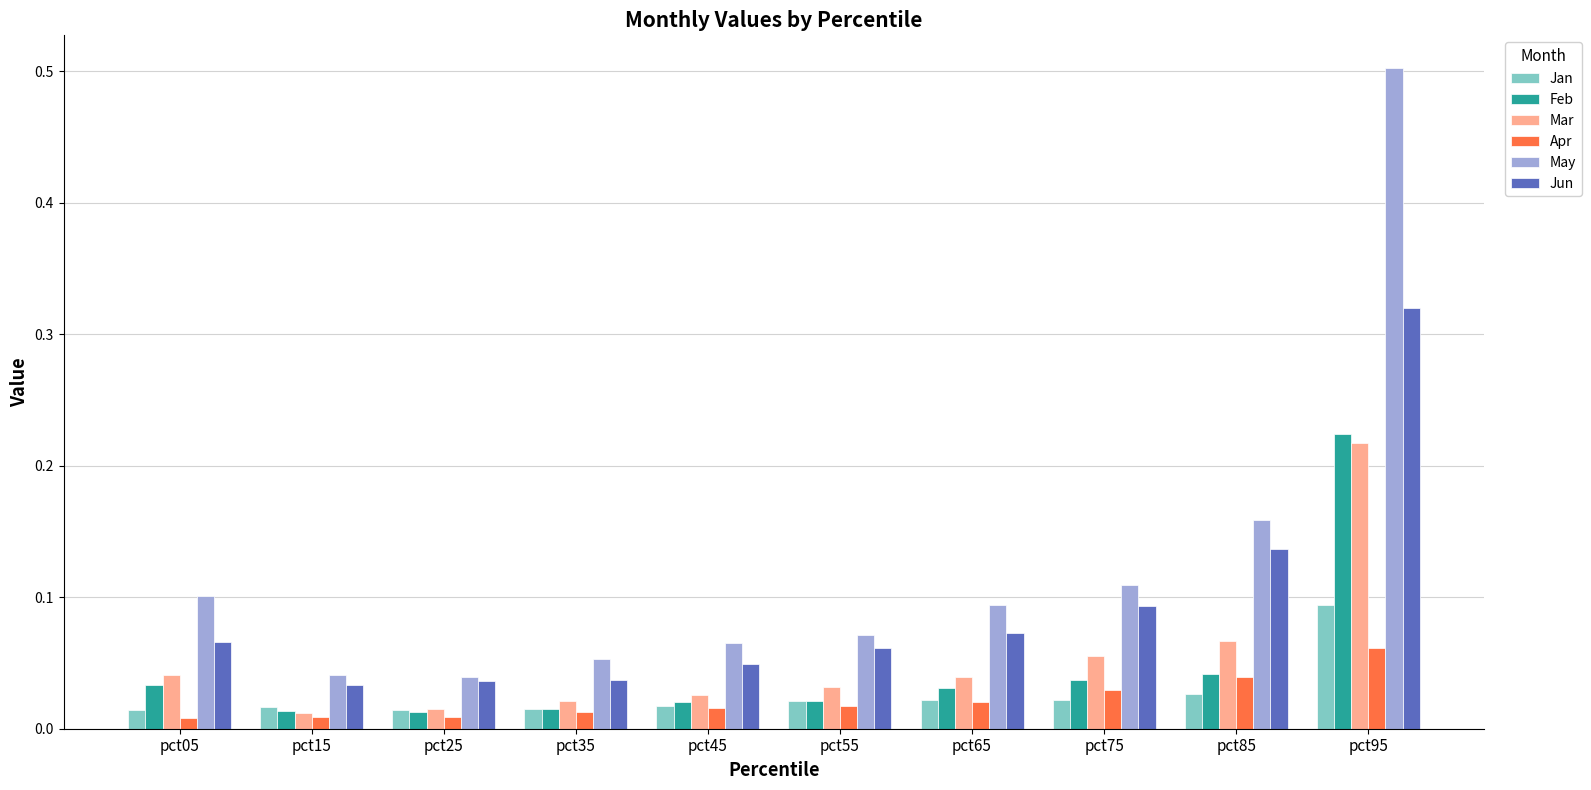

What is the greatest value displayed?

0.5